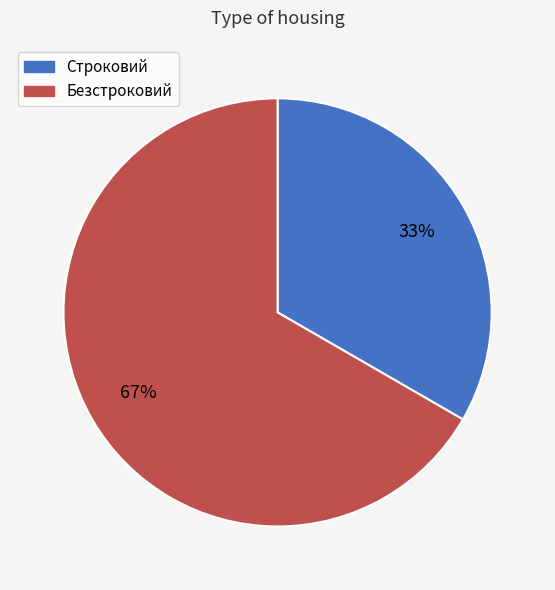

The Безстроковий slice represents 75% of the pie. True or false?

False